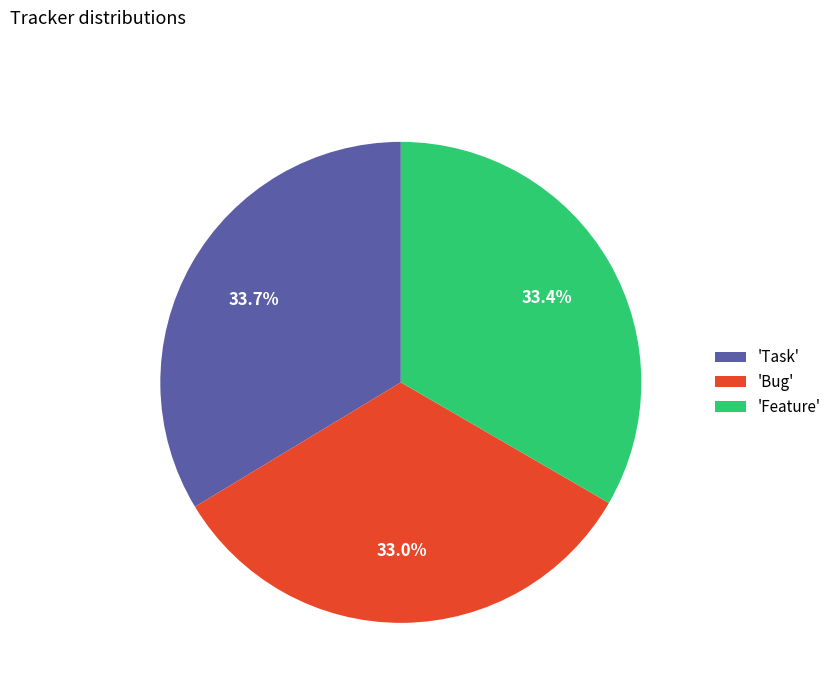

What percentage is NOT represented by 'Feature'?

66.6%